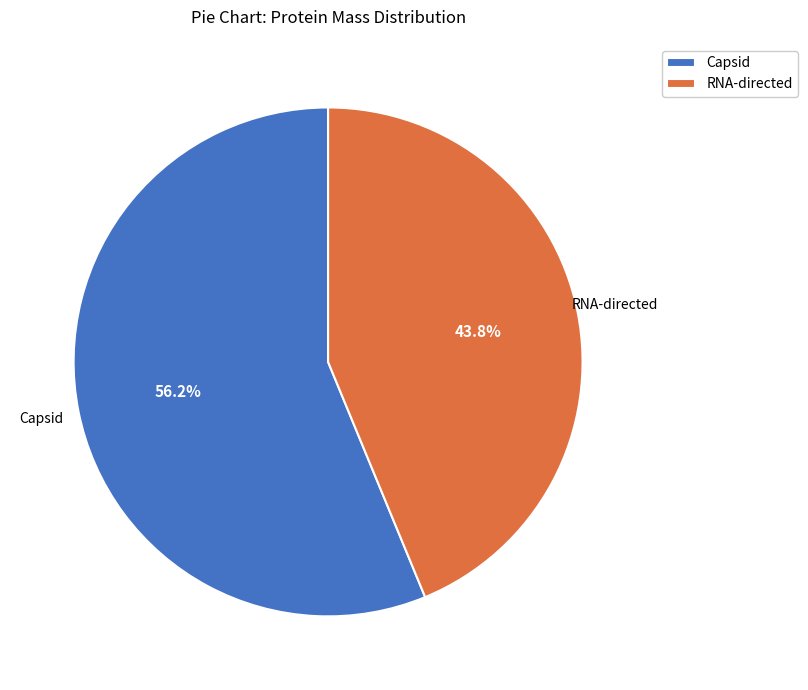

Between RNA-directed and Capsid, which is larger?

Capsid